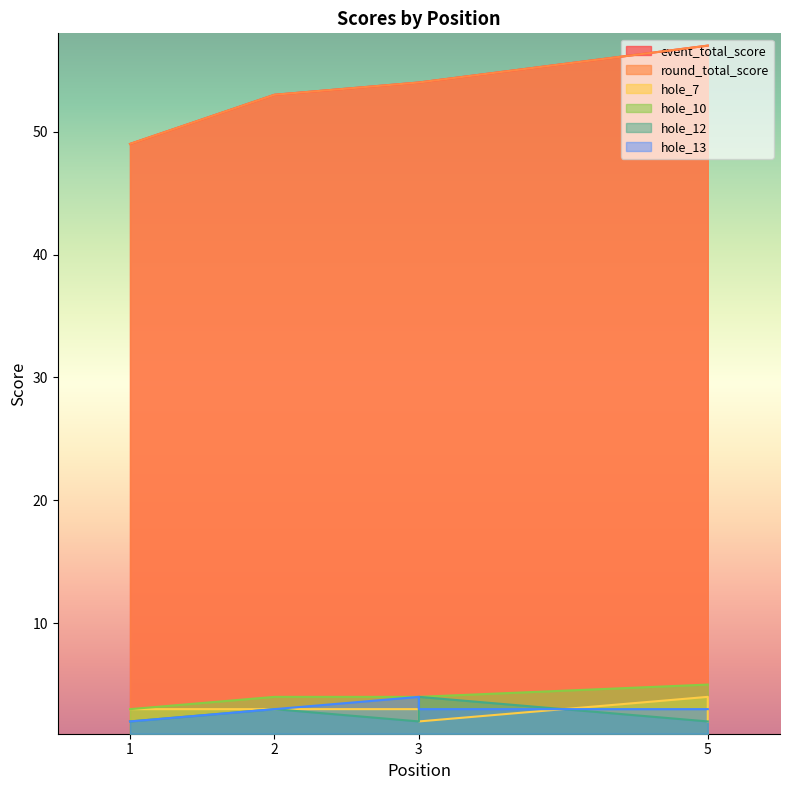

At which label is hole_12 closest to 3?

2